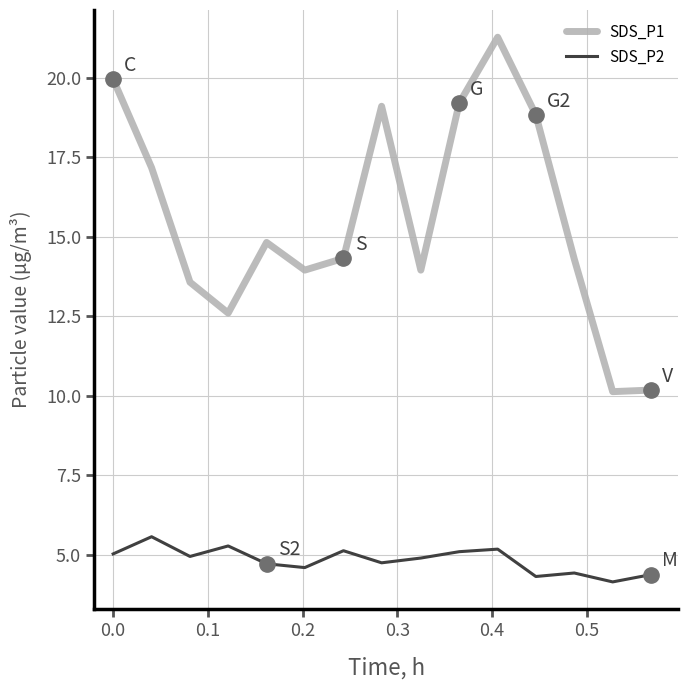

Is this an area chart (filled region under the line)?

No